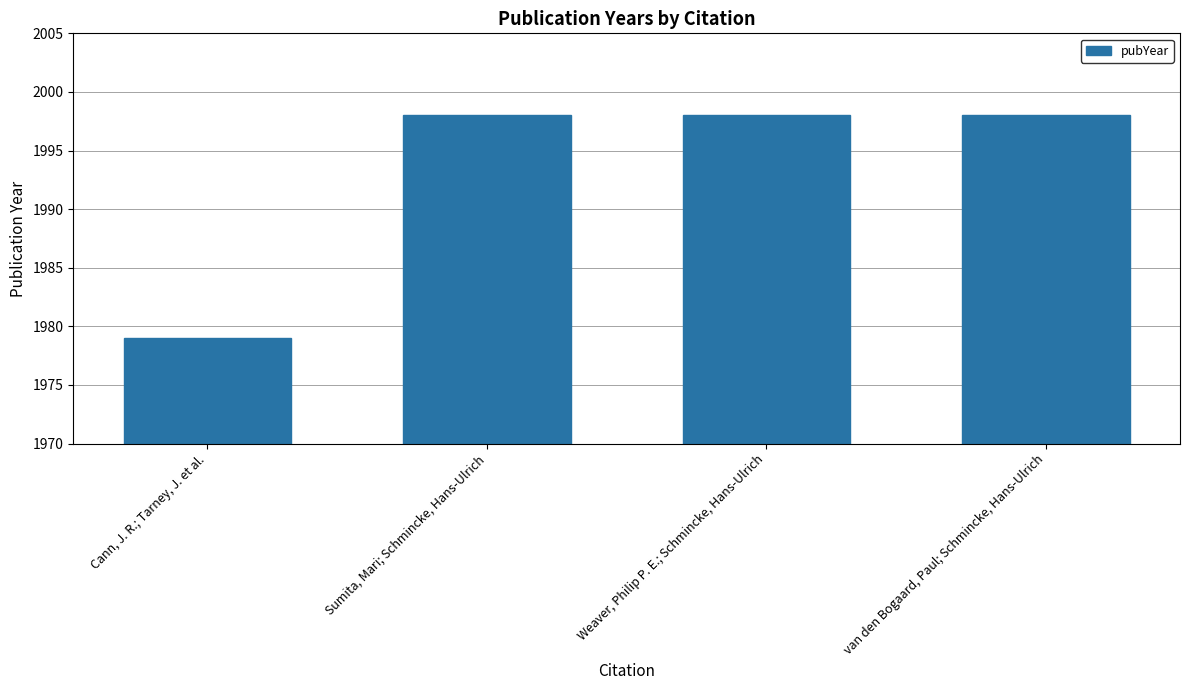

What is the label of the 2nd bar from the right?

Weaver, Philip P. E.; Schmincke, Hans-Ulrich